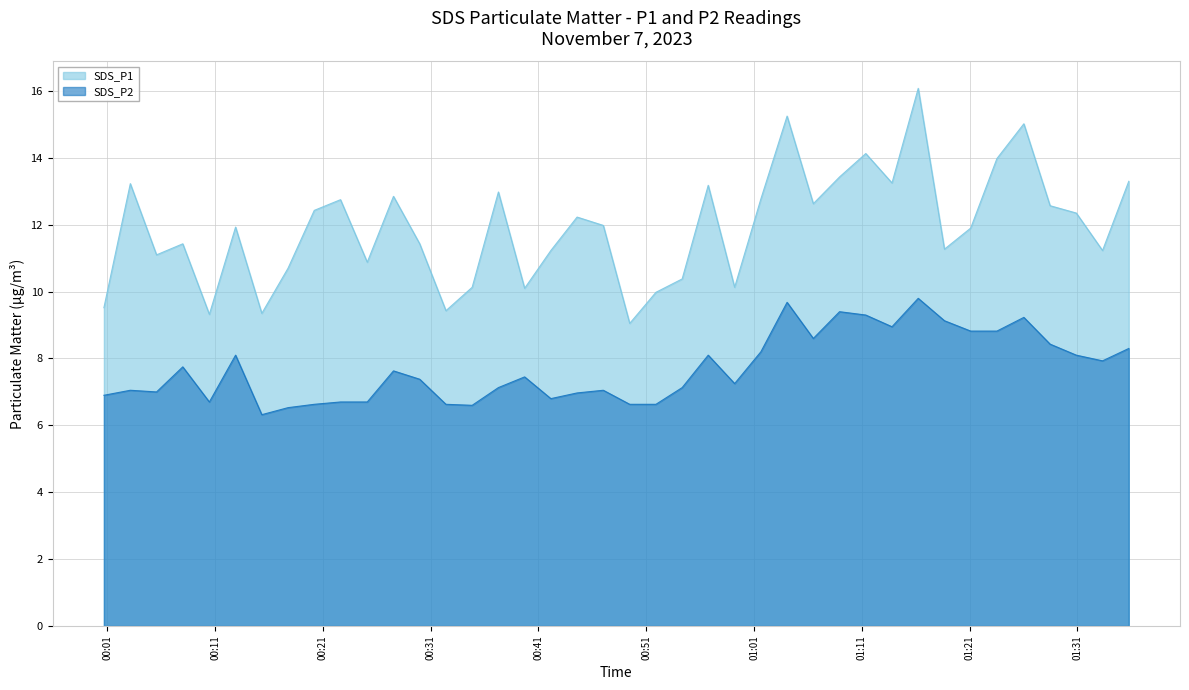

What is the average value of the SDS_P1 series?

11.9